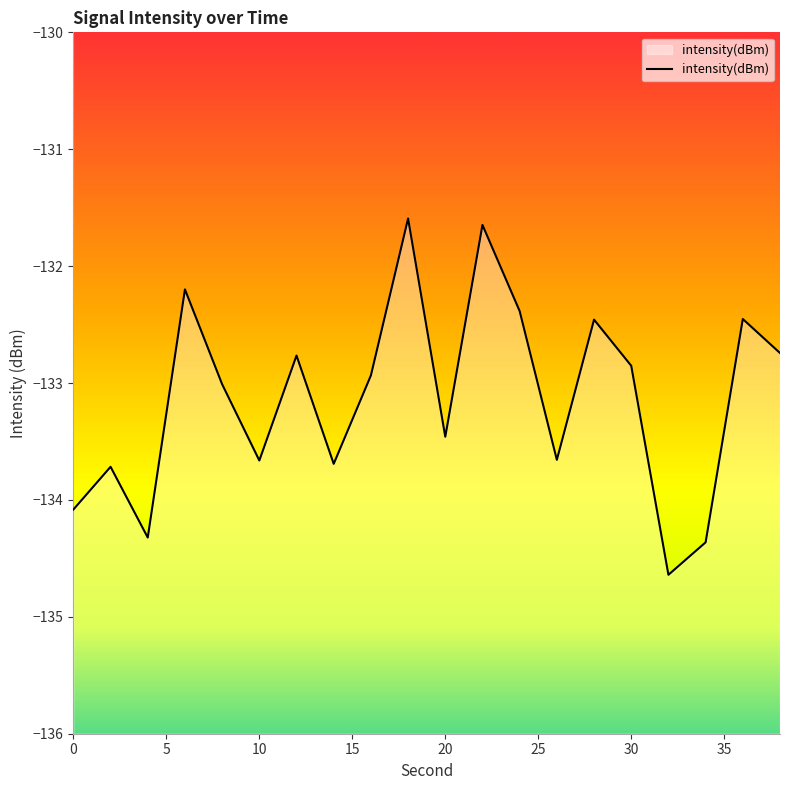

At which category does the chart reach its minimum across all series?

32